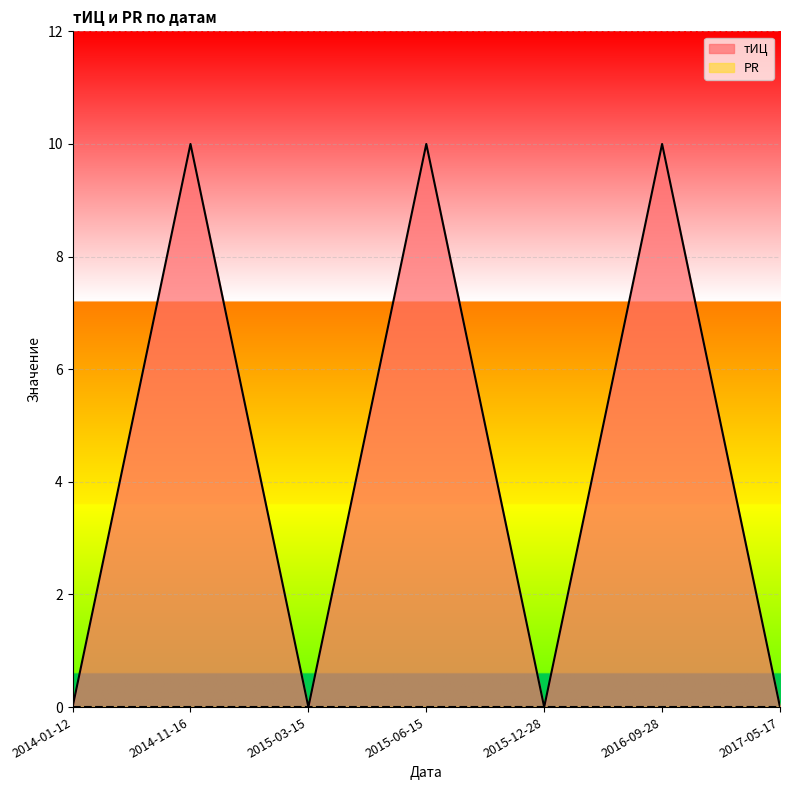

How many lines are shown in the chart?

2